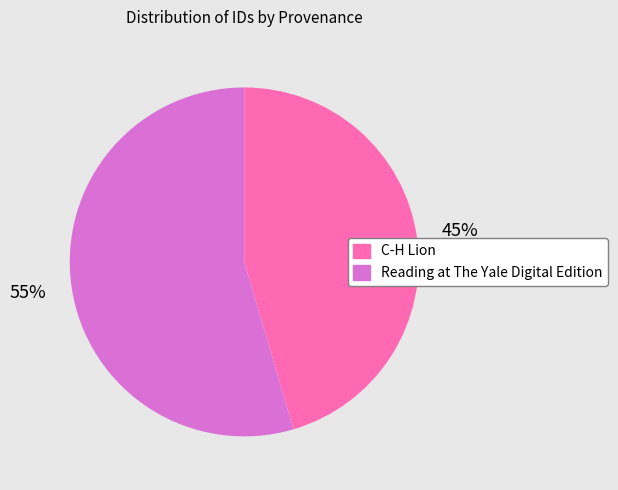

How many segments does this pie chart have?

2